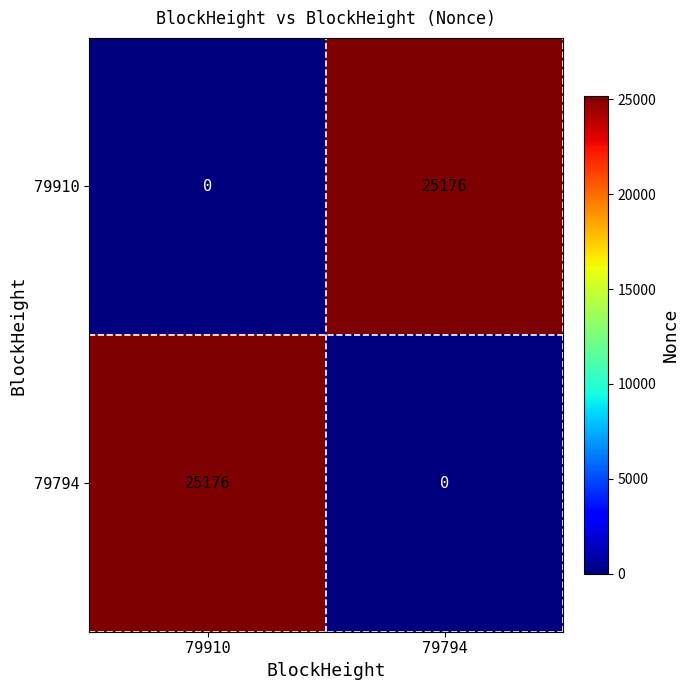

At how many categories does at least one series exceed 808?

2